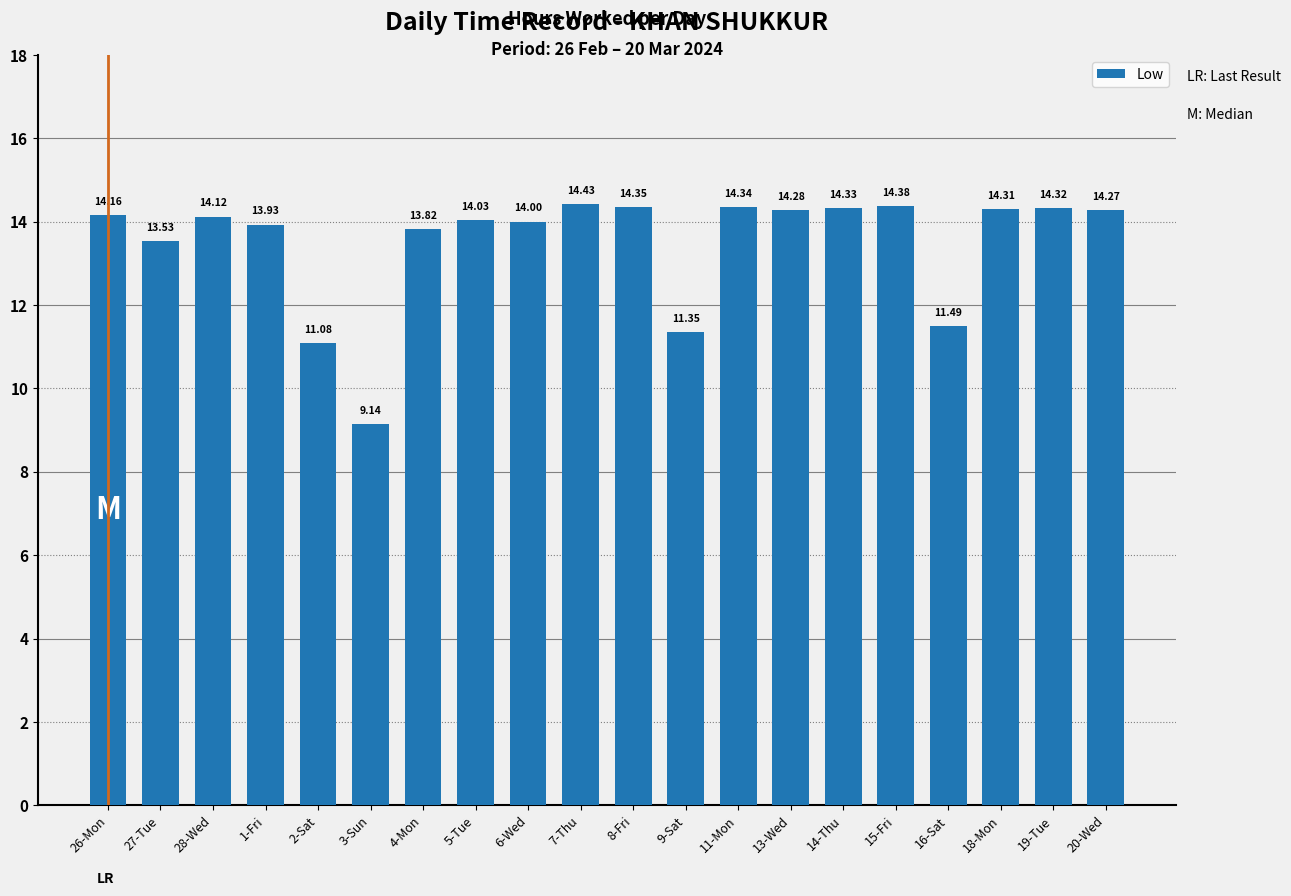

Rank the categories by value from highest to lowest.

7-Thu, 15-Fri, 8-Fri, 11-Mon, 14-Thu, 19-Tue, 18-Mon, 13-Wed, 20-Wed, 26-Mon, 28-Wed, 5-Tue, 6-Wed, 1-Fri, 4-Mon, 27-Tue, 16-Sat, 9-Sat, 2-Sat, 3-Sun